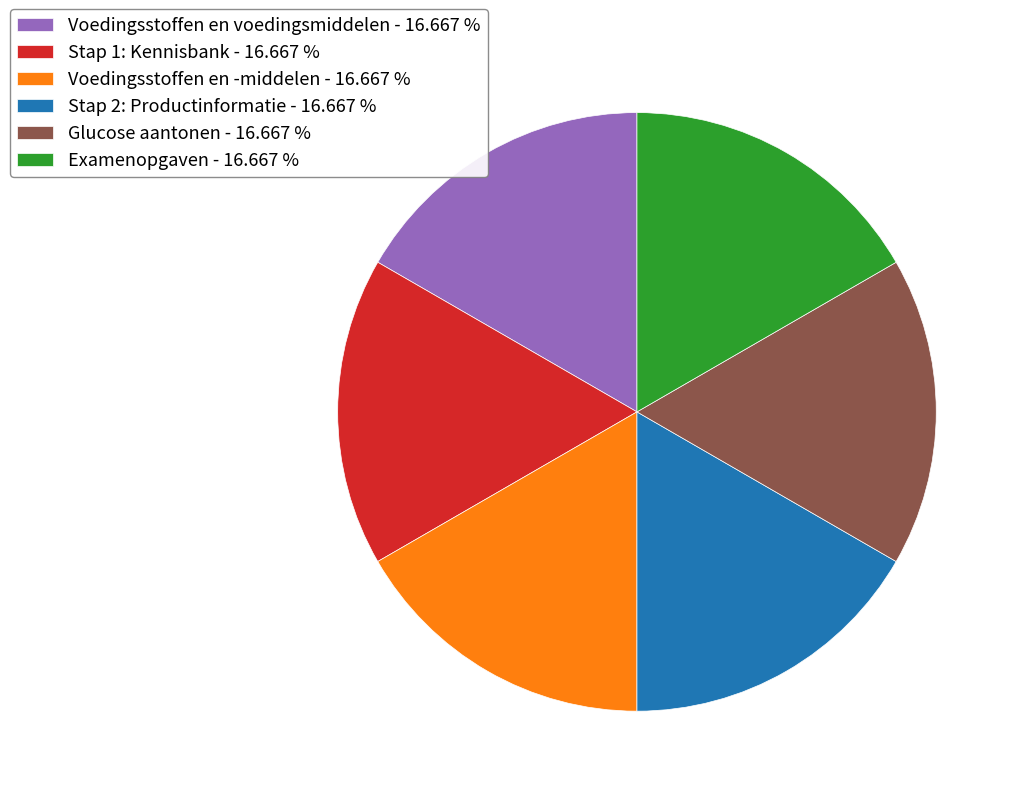

Does Stap 2: Productinformatie - 16.667 % represent more than half of the total?

No